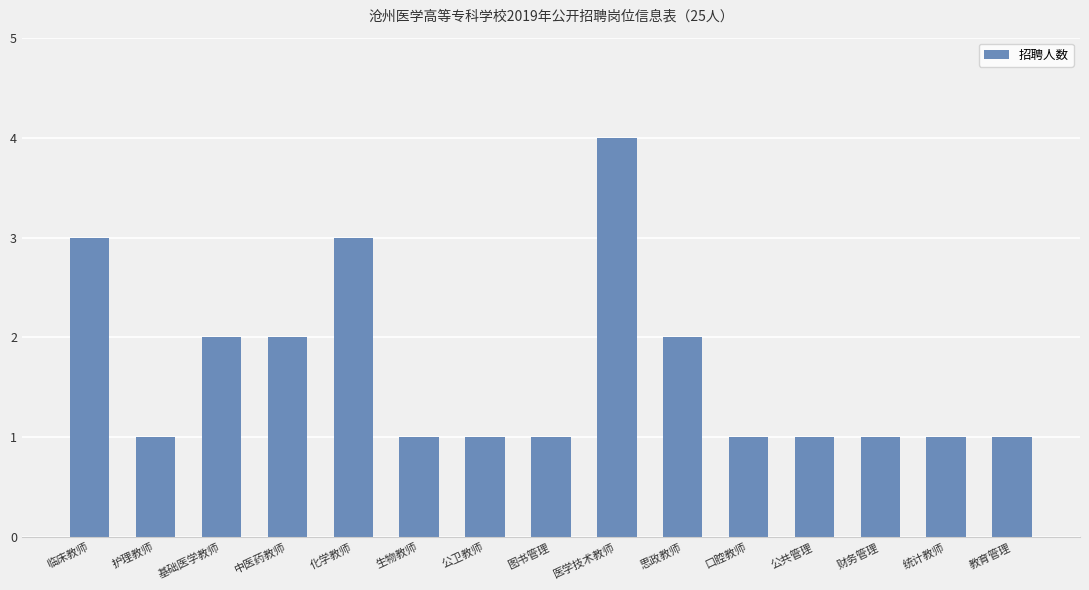

Approximately how many times larger is the value at 基础医学教师 compared to 图书管理?

2.0